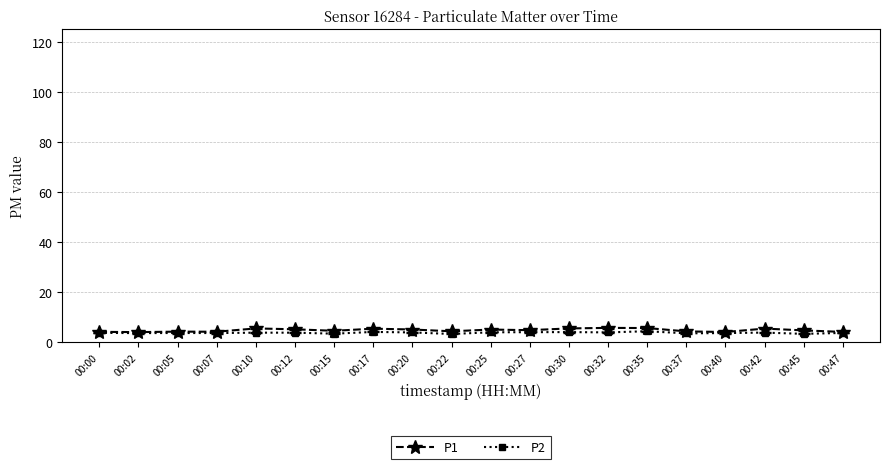

What is the value of the P1 point at the 5th from the left?

5.5